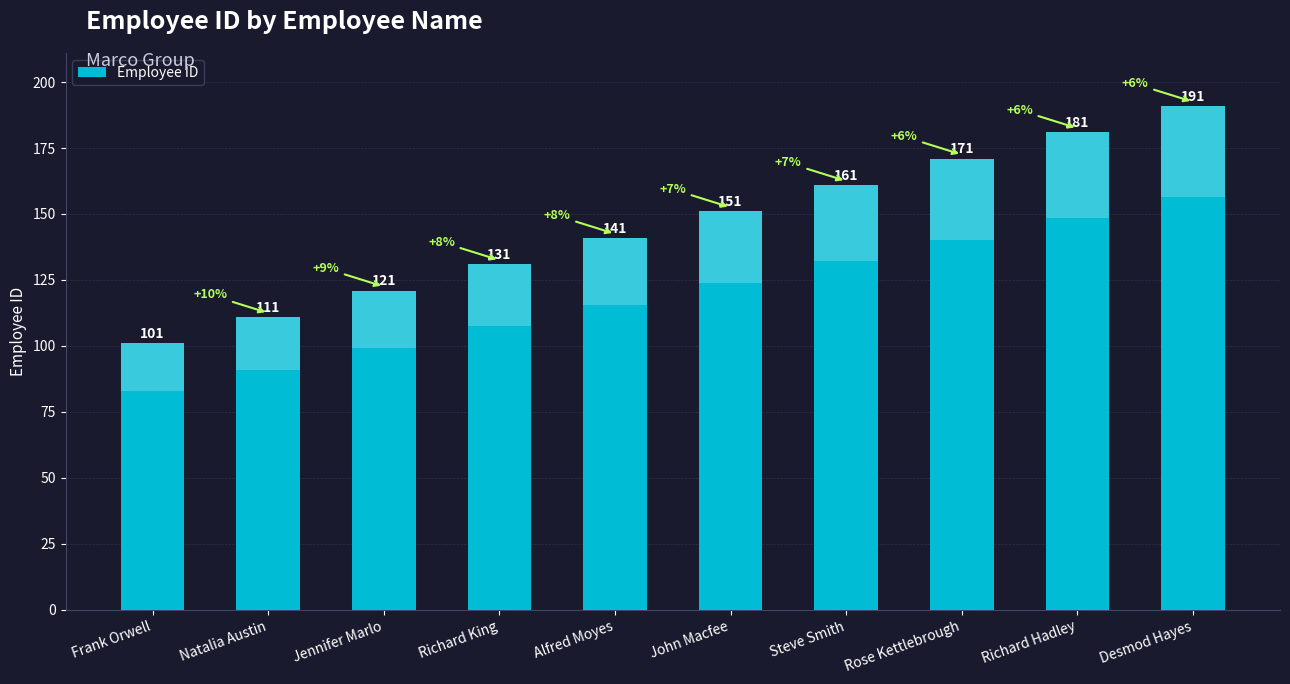

What position from the right is Alfred Moyes?

6